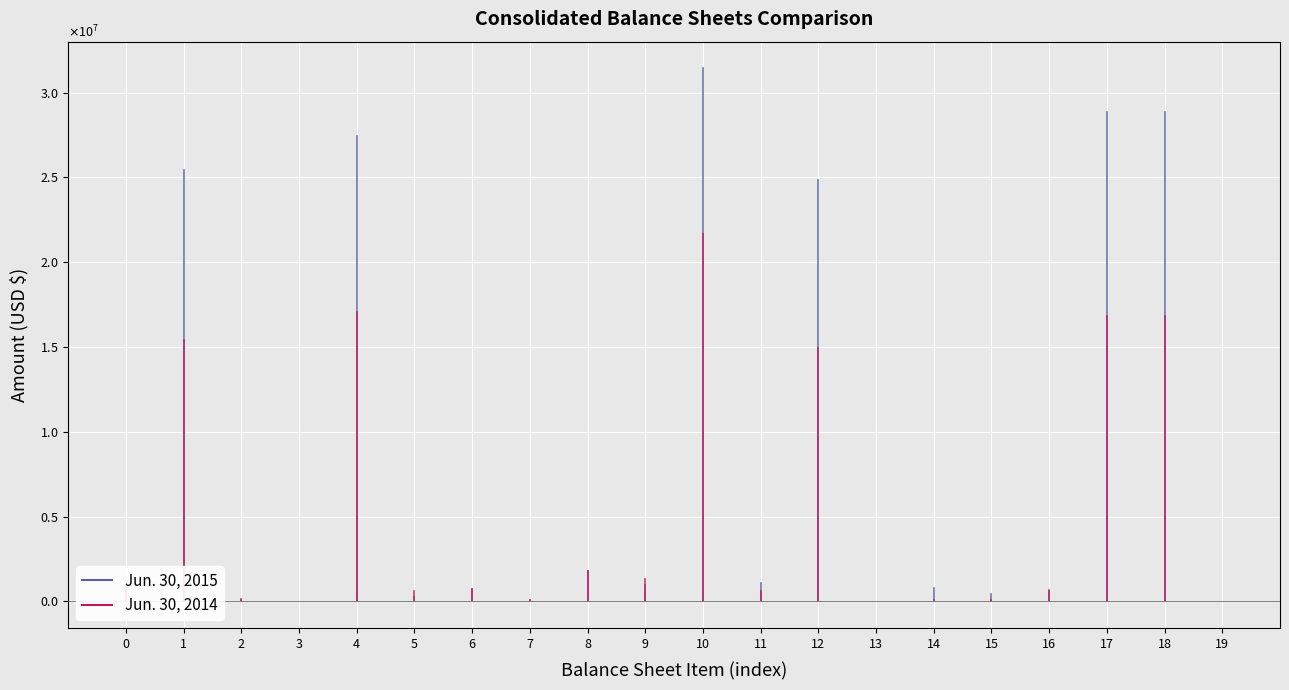

Is the value of Jun. 30, 2014 at Cash & cash equivalents greater than the value of Jun. 30, 2015 at Total current liabilities?

No